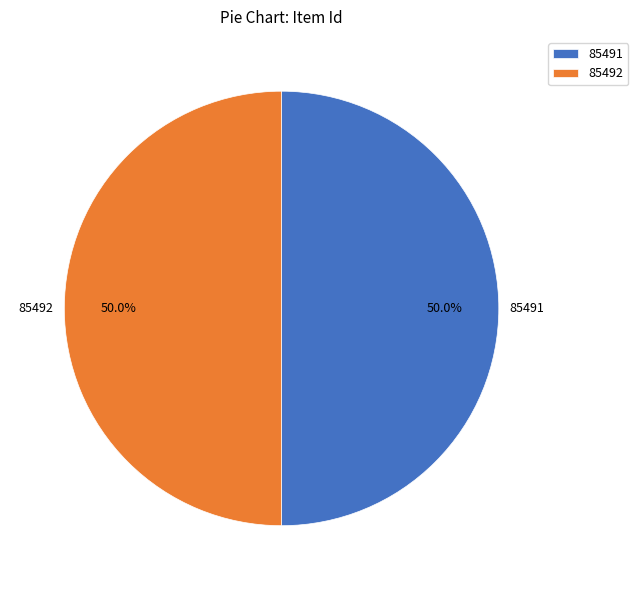

How many segments does this pie chart have?

2